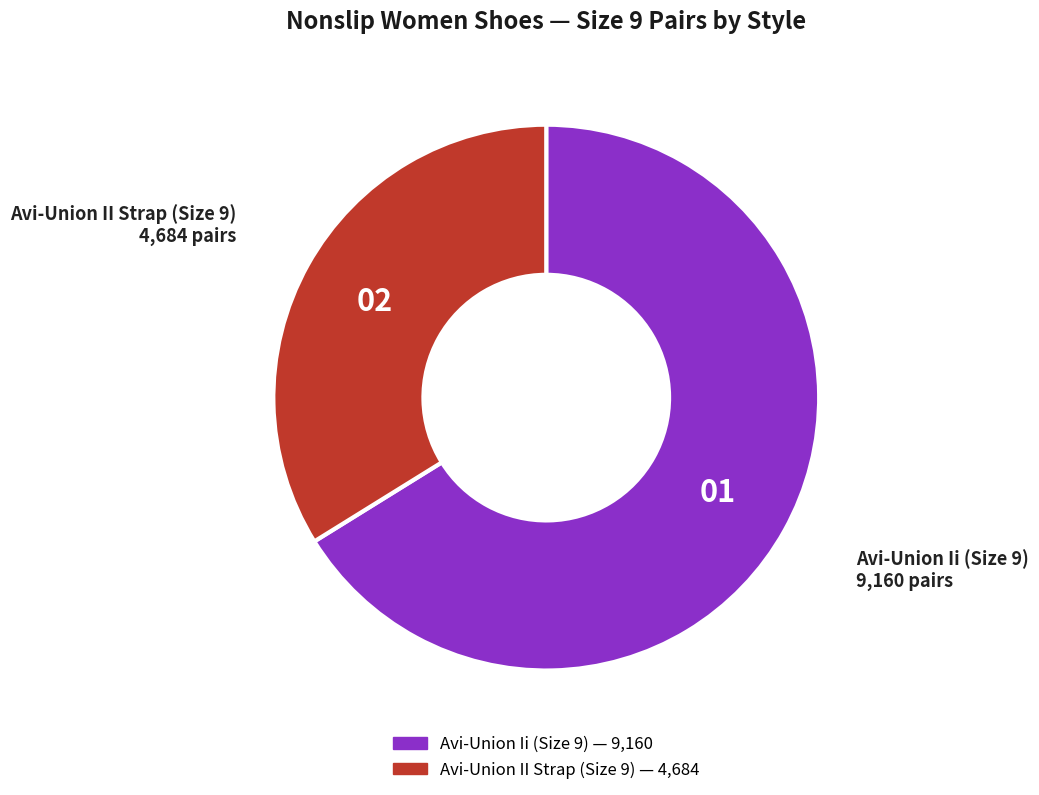

Which category has the smallest portion of the pie?

Avi-Union II Strap